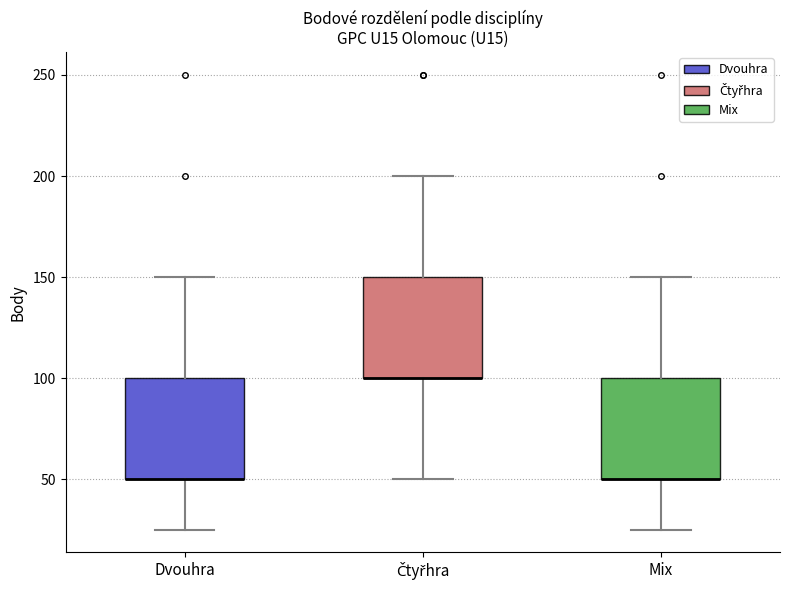

Where does the upper whisker of the box for Mix end on the y-axis? The values are not printed on the chart, so give them approximately, as read against the axis.

150